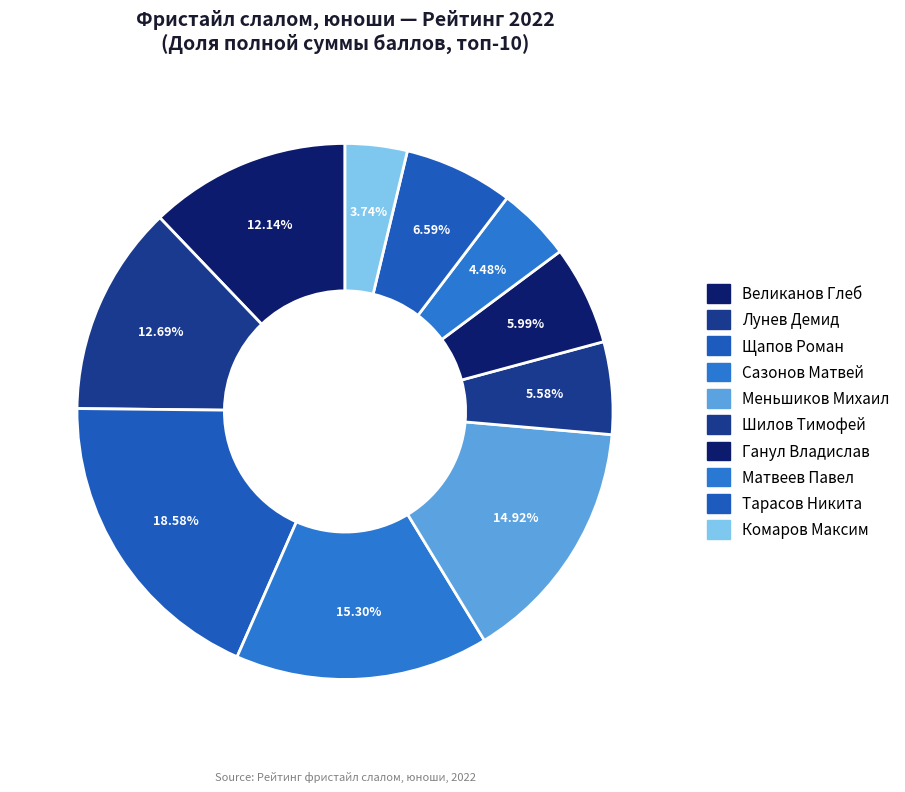

How many segments does this pie chart have?

10